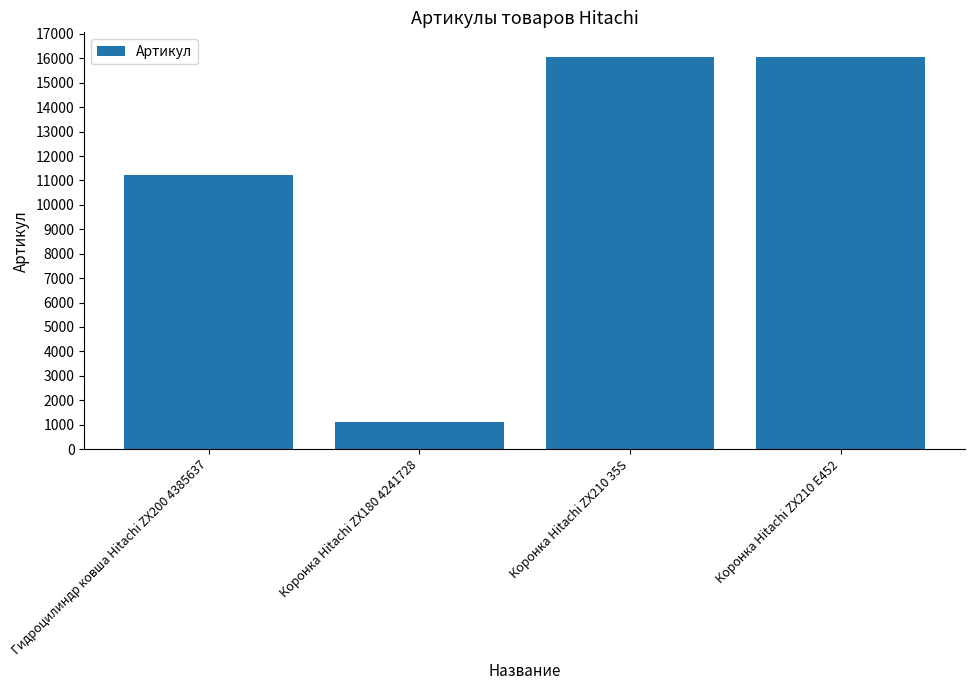

How many values are below 16064?

2